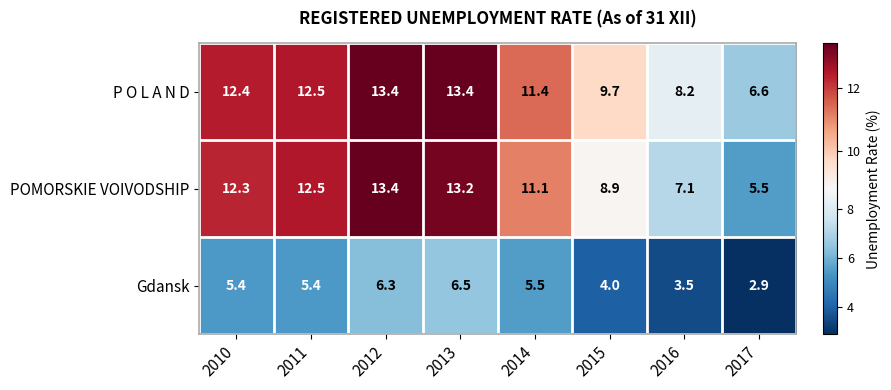

Which category has the lowest value across all series?

2017